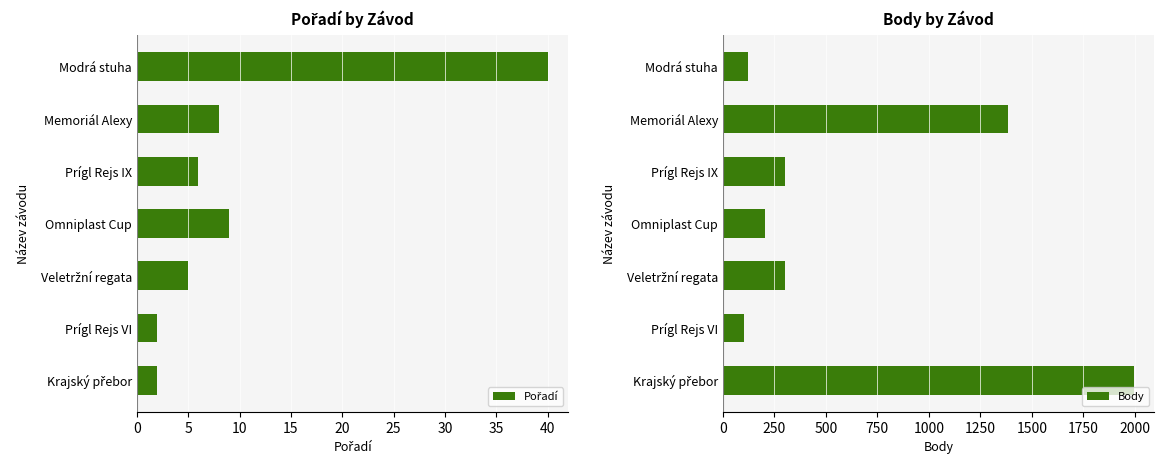

How many values in the Pořadí series are below 6?

3